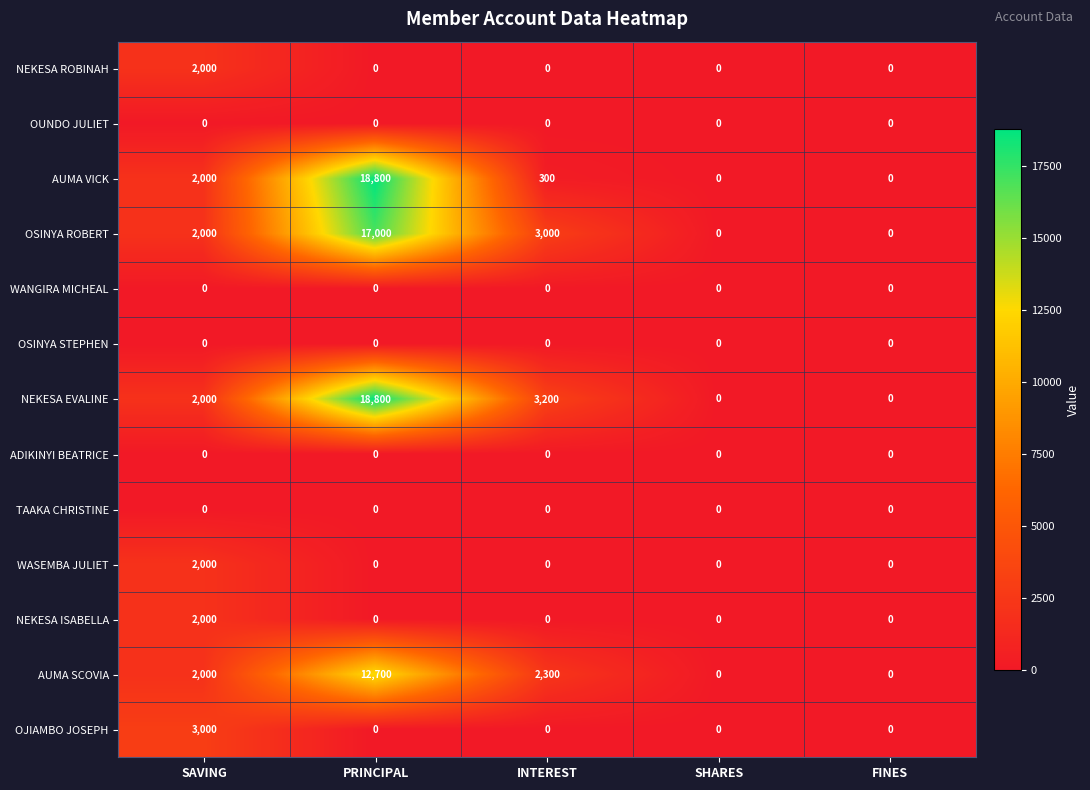

Between SAVING and SHARES, which series saw the biggest shift?

OJIAMBO JOSEPH